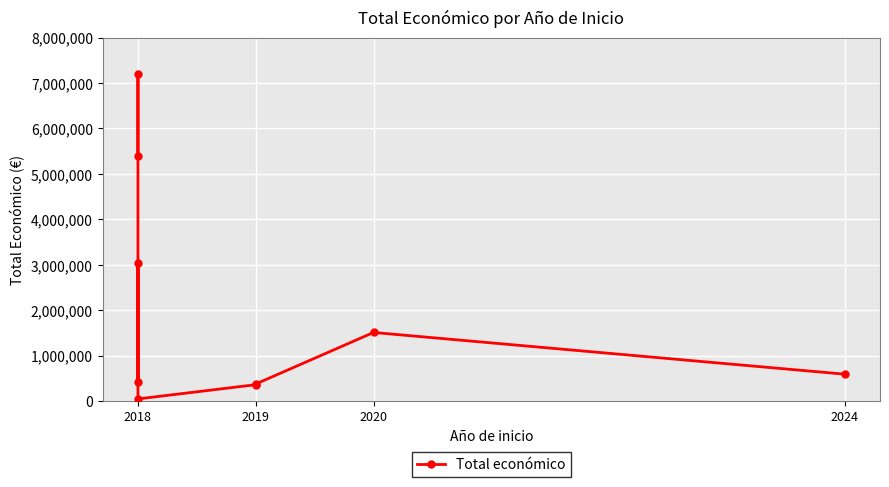

What is the average value?

2105749